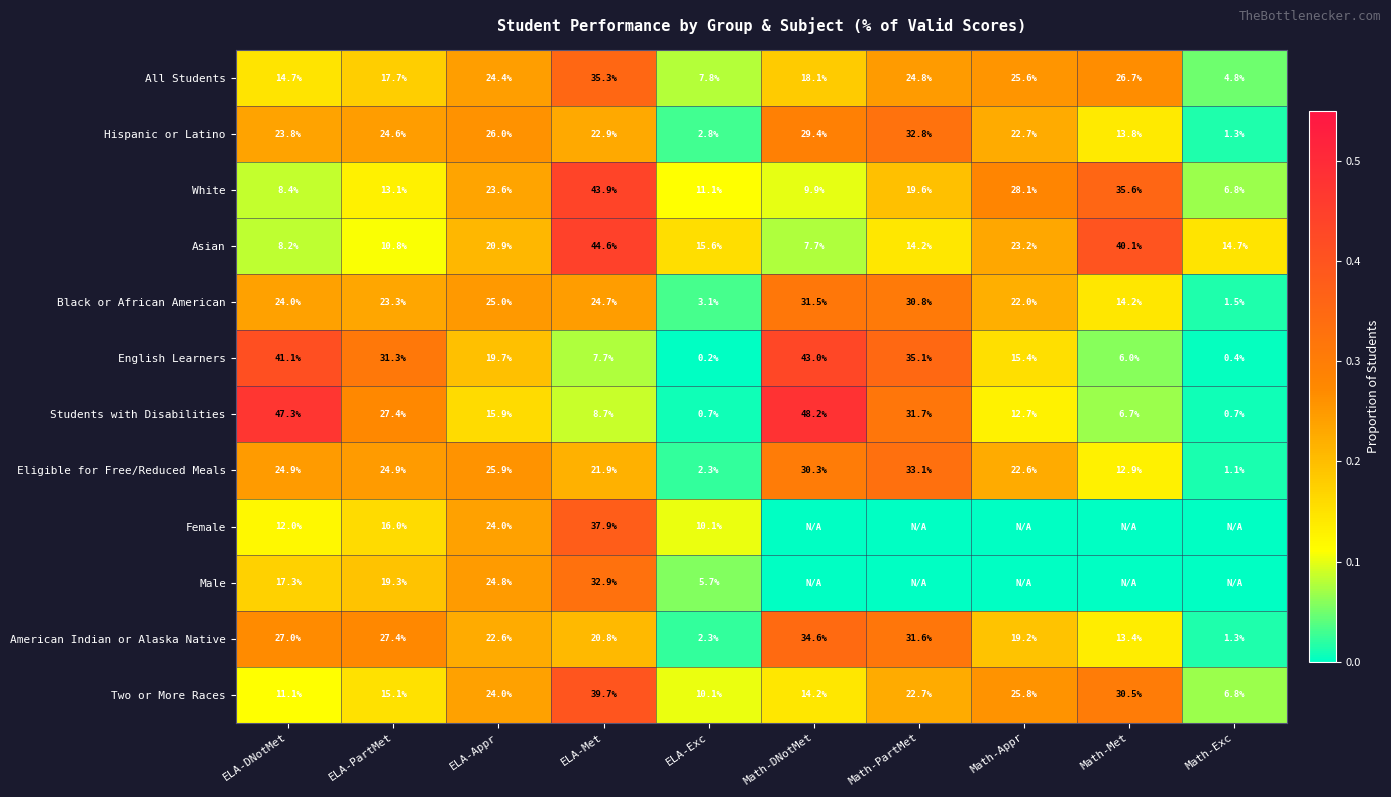

Which series changed the most between ELA-Appr and ELA-Exc?

Eligible for Free/Reduced Meals